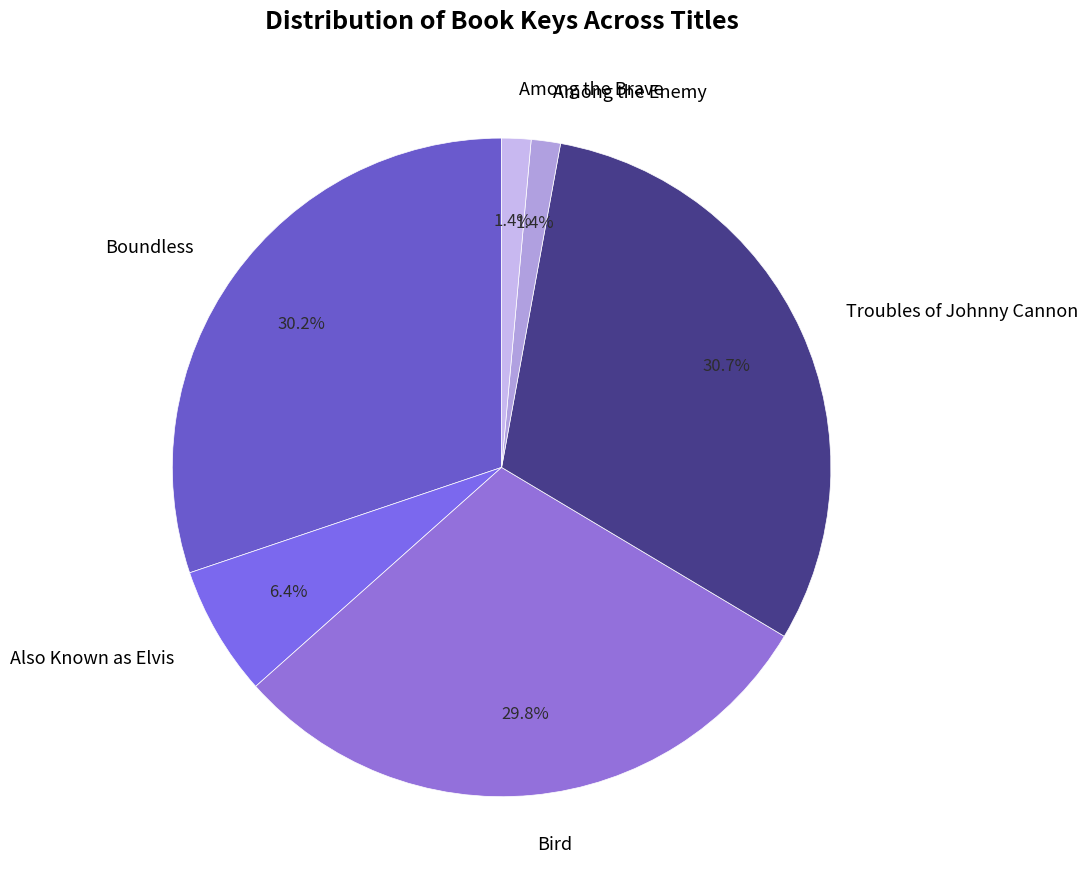

What is the ratio of the value at Bird to the value at Also Known as Elvis?

4.7